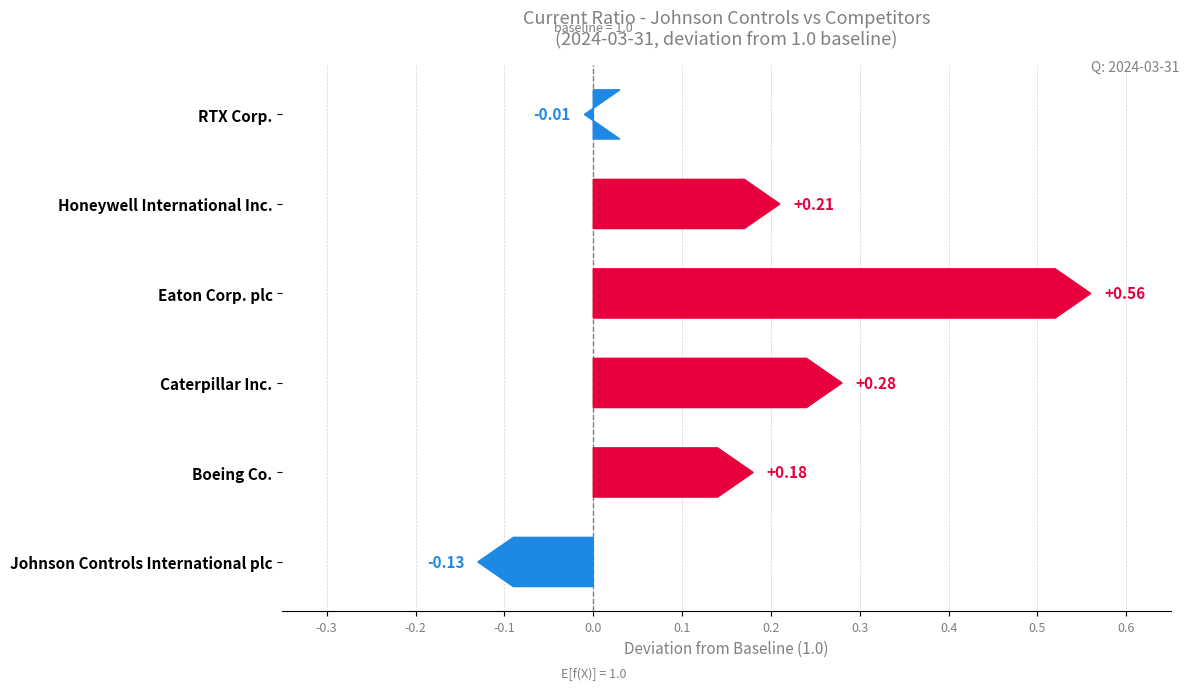

At which label is Caterpillar Inc. closest to 1?

2024-03-31